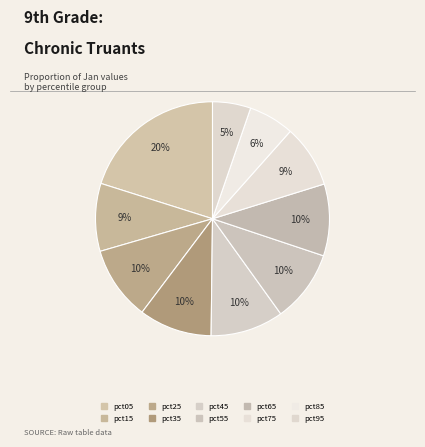

Does pct45 account for over 50% of the chart?

No